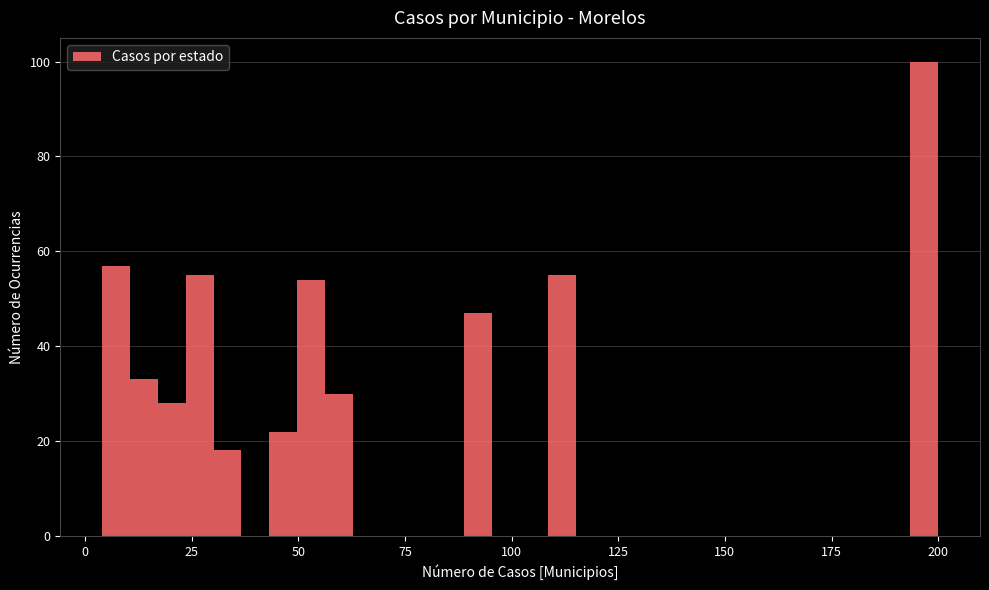

Read against the x-axis, roughly where is the centre of the tallest bar?

195